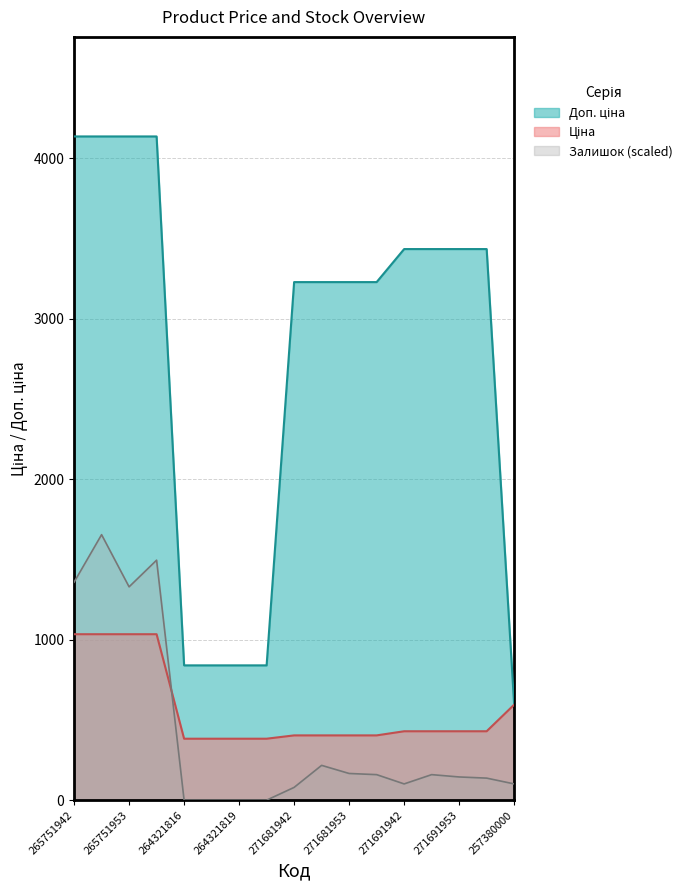

The Доп. ціна series shows 3228.8 at 271681942. True or false?

True